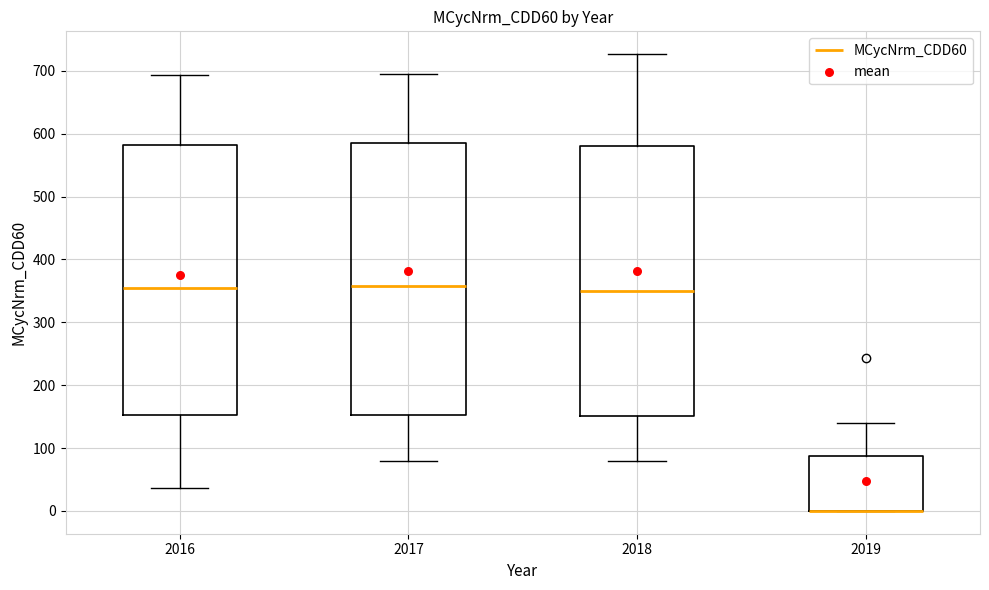

Reading left to right, read every box against the y-axis: the position of its median line, the range the box covers, and the ends of its whiskers. The values are not printed on the chart, so give them approximately, as read against the axis.

2016: median 350, box 150 to 580, whiskers 40 to 690
2017: median 360, box 150 to 580, whiskers 80 to 700
2018: median 350, box 150 to 580, whiskers 80 to 730
2019: median 0 (drawn on the box's lower edge), box 0 to 90, whiskers 0 to 140